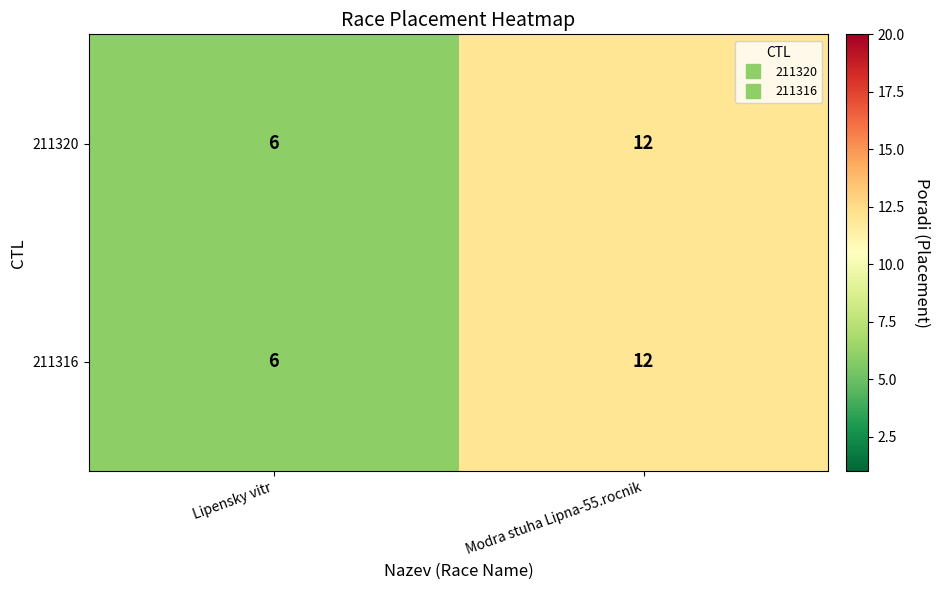

Reading left to right, list all the values displayed in this chart.

211320: Lipensky vitr=6	Modra stuha Lipna-55.rocnik=12
211316: Lipensky vitr=6	Modra stuha Lipna-55.rocnik=12